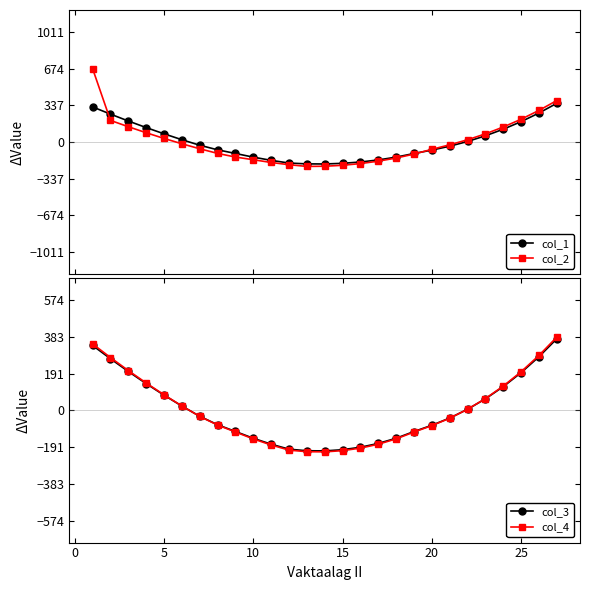

What is the lowest value of the col_2 series?

-223.4